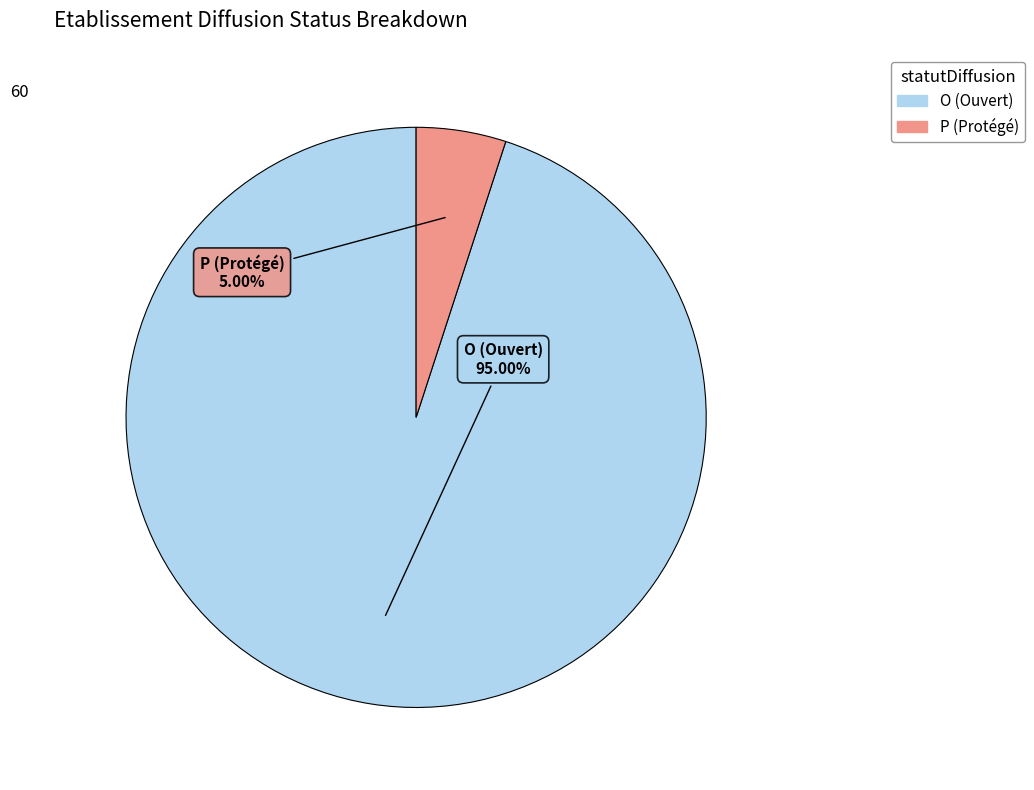

How many slices are in this pie chart?

2